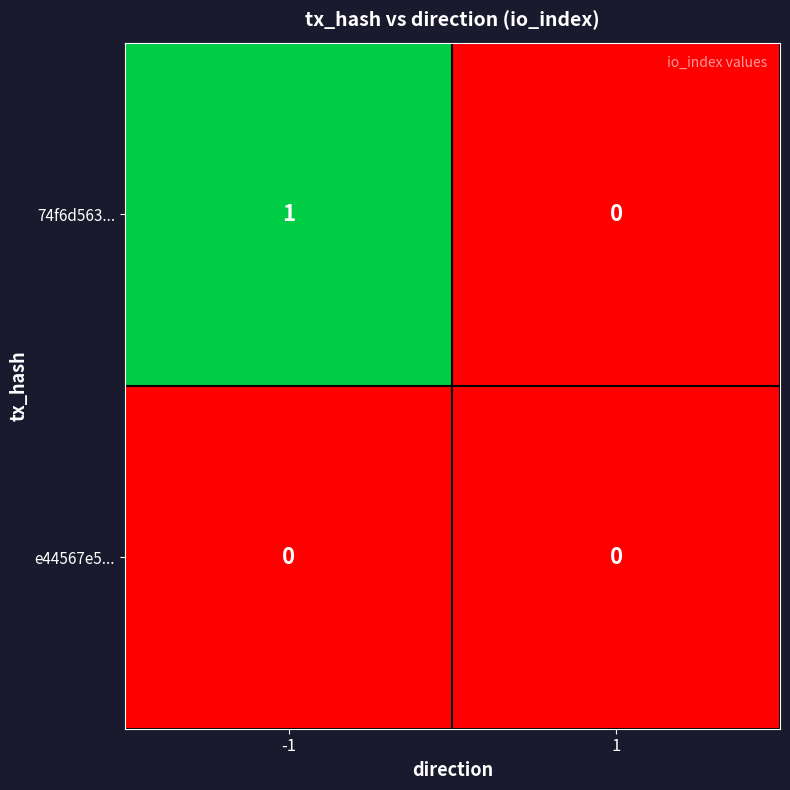

Count the number of categories in the chart.

2